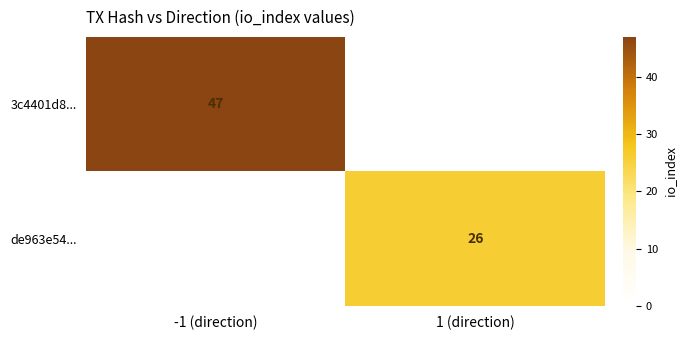

The value of de963e54... at 1 (direction) is 8. True or false?

False